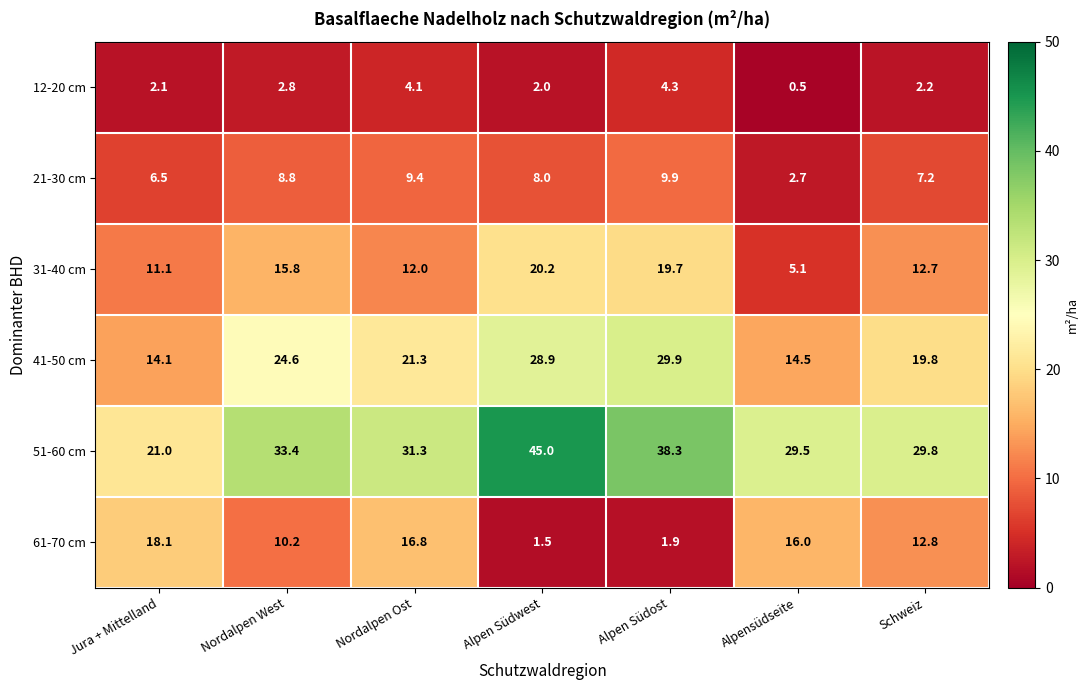

What value does the 21-30 cm series have at Jura + Mittelland?

6.5